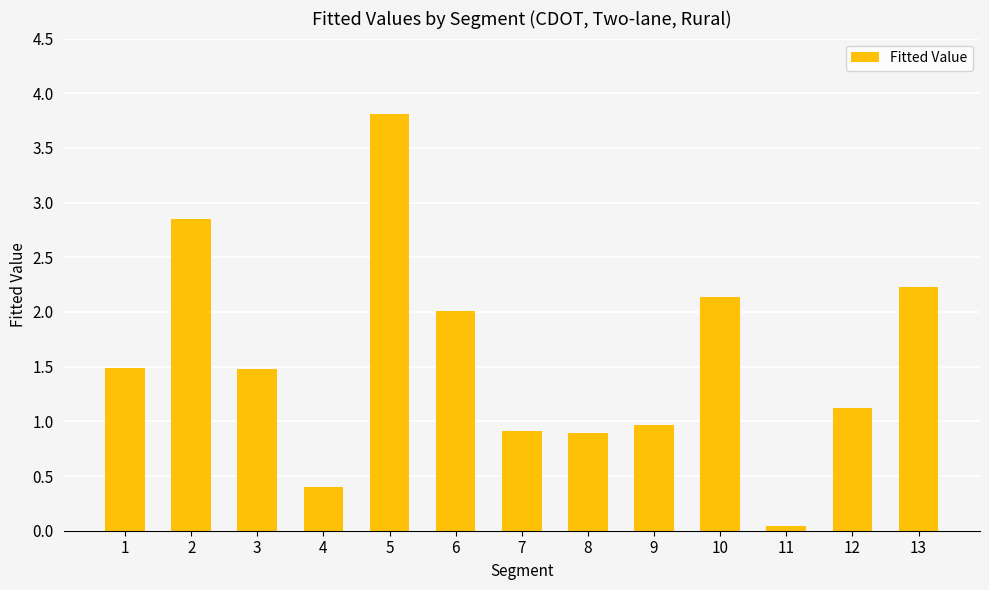

Is it true that the value at 13 is 2.2?

True